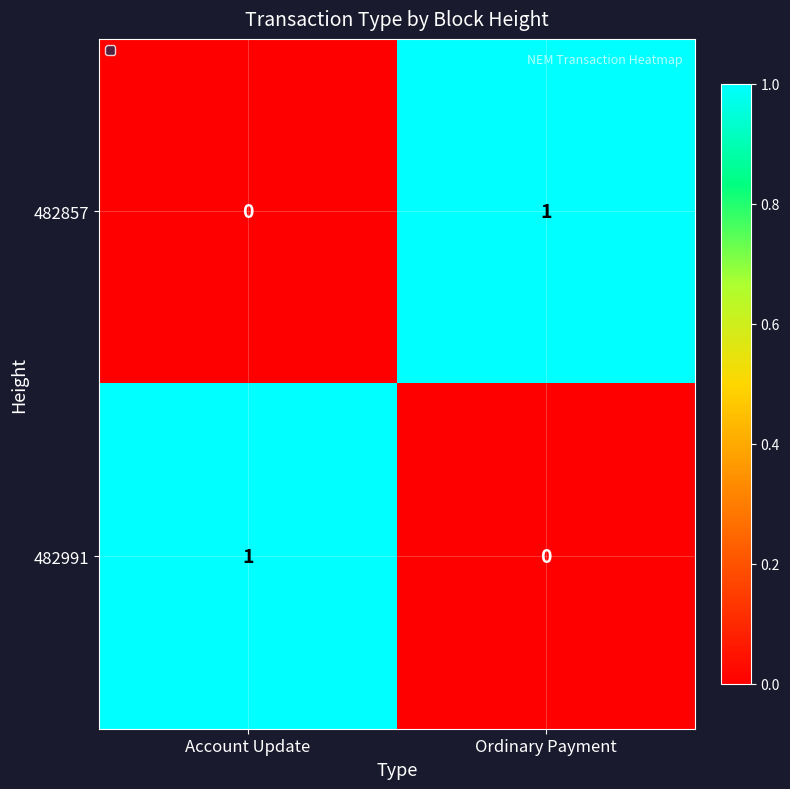

Is it true that 482991 equals 1 at Account Update?

True